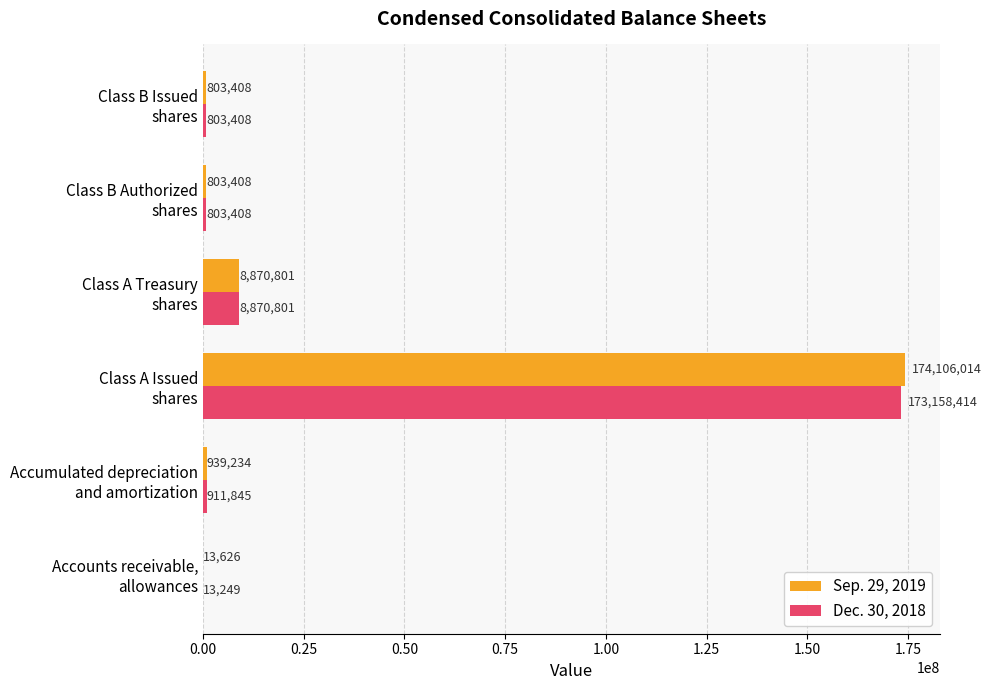

What is the highest value of the Dec. 30, 2018 series?

173158414